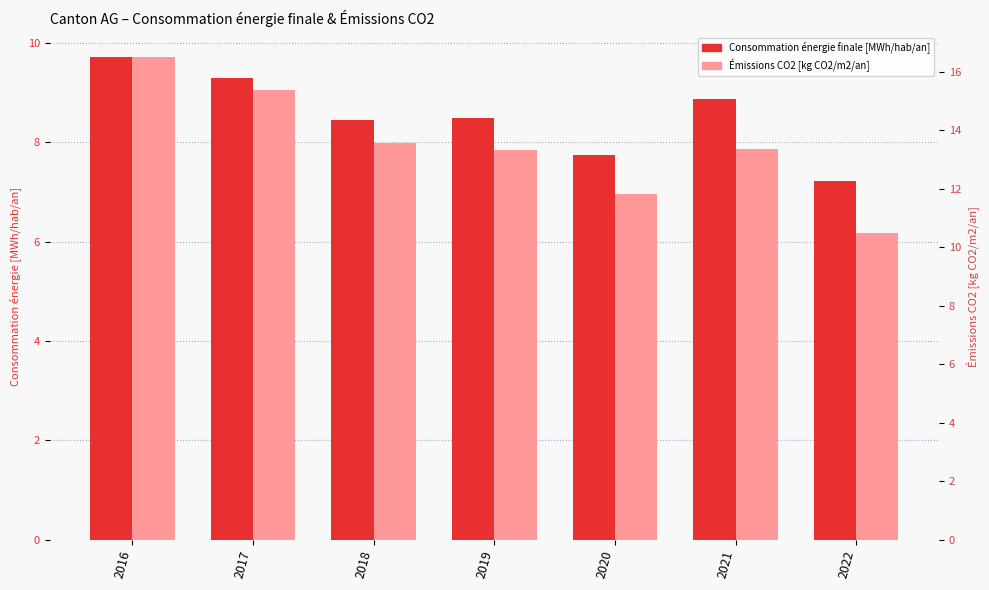

Reading left to right, what are all the values shown in this chart?

Consommation énergie finale [MWh/hab/an]: 9.7	9.3	8.4	8.5	7.7	8.9	7.2
Émissions CO2 [kg CO2/m2/an]: 16.5	15.4	13.6	13.3	11.8	13.4	10.5